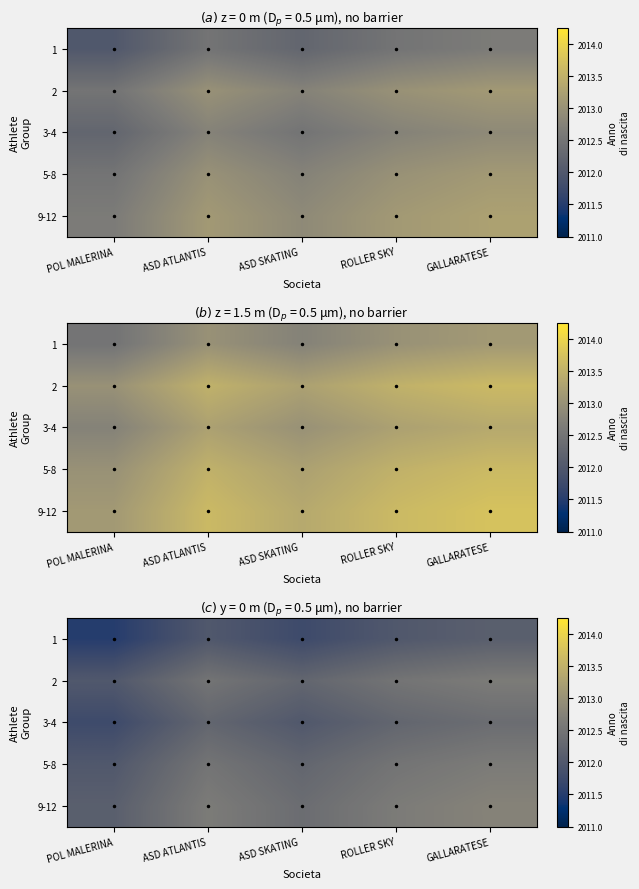

Which has a higher value, GALLARATESE or ASD SKATING ?

GALLARATESE